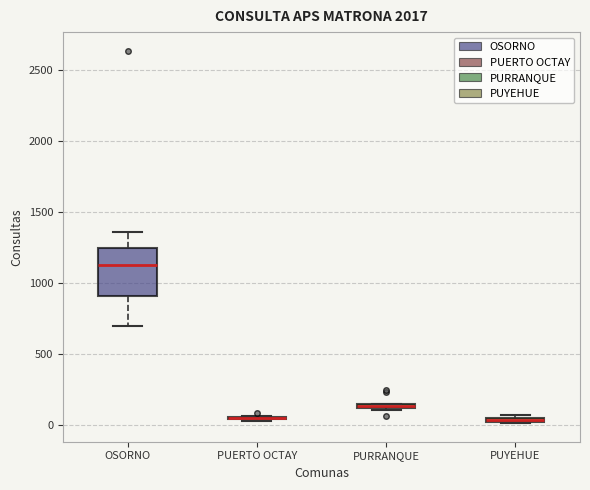

Which box is the tallest, from its lower edge to its upper edge?

OSORNO